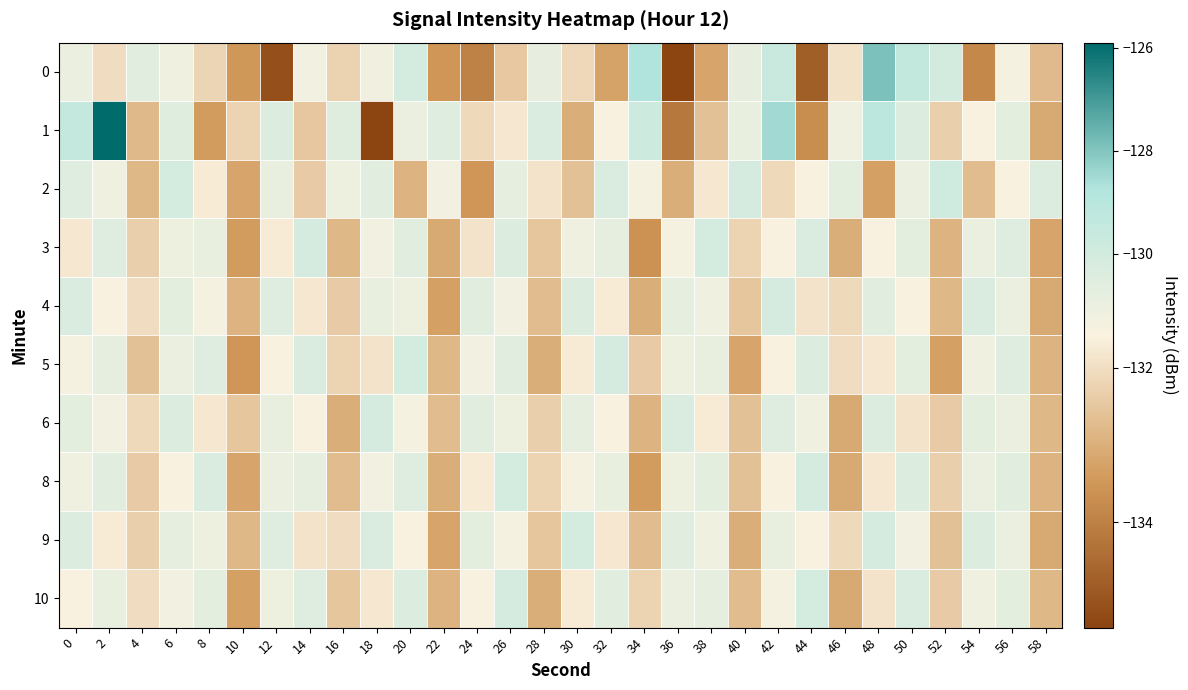

Between 38 and 34, which is larger?

34